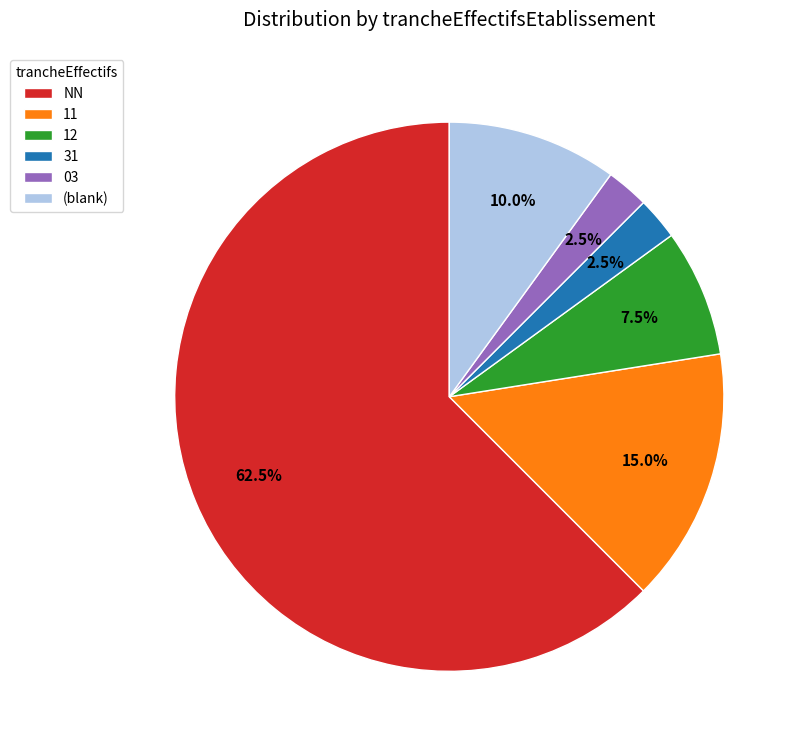

How many segments does this pie chart have?

6